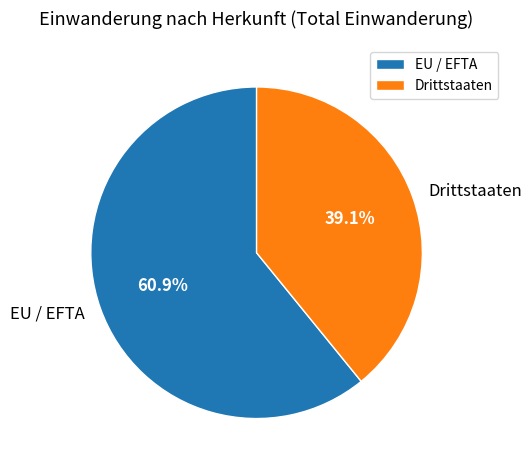

What is the smallest slice in the pie chart?

Drittstaaten